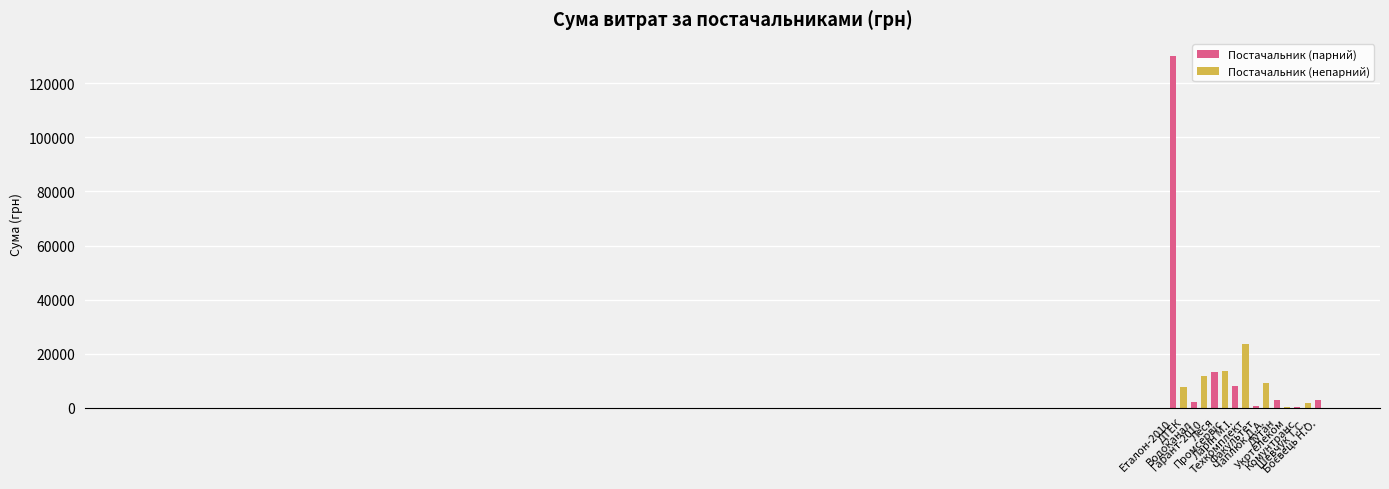

What is the sum of all values?

227422.0